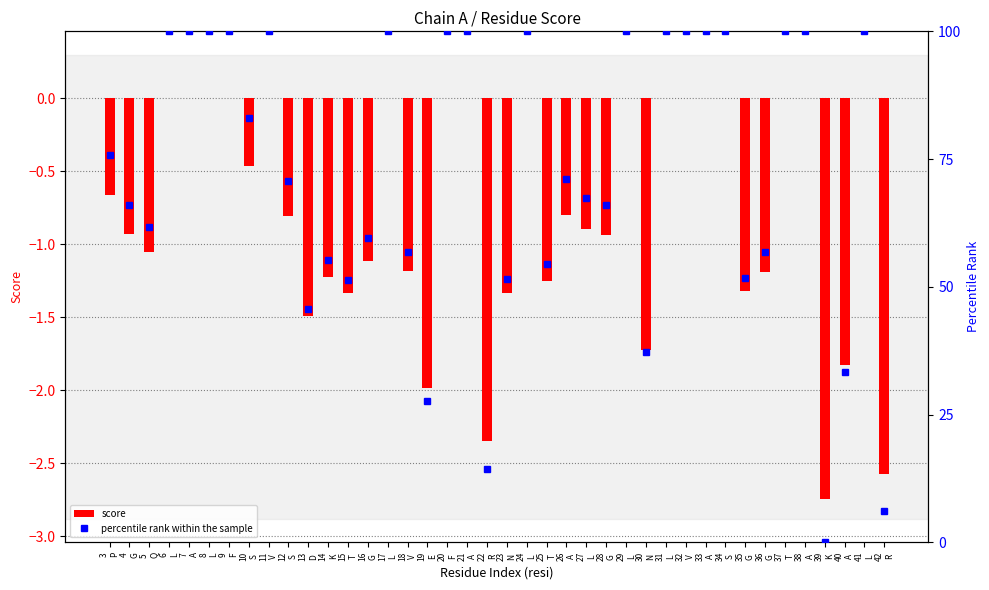

What is the label of the 15th bar from the left?

17
L